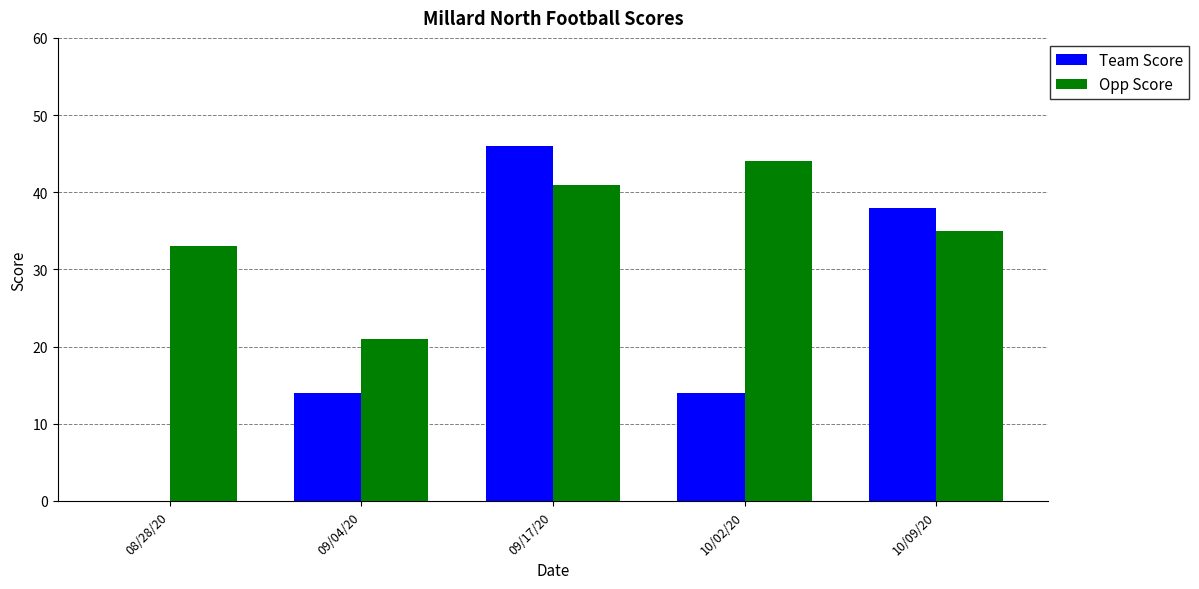

Reading right to left, transcribe all the data shown in this chart.

Team Score: 38	14	46	14	0
Opp Score: 35	44	41	21	33